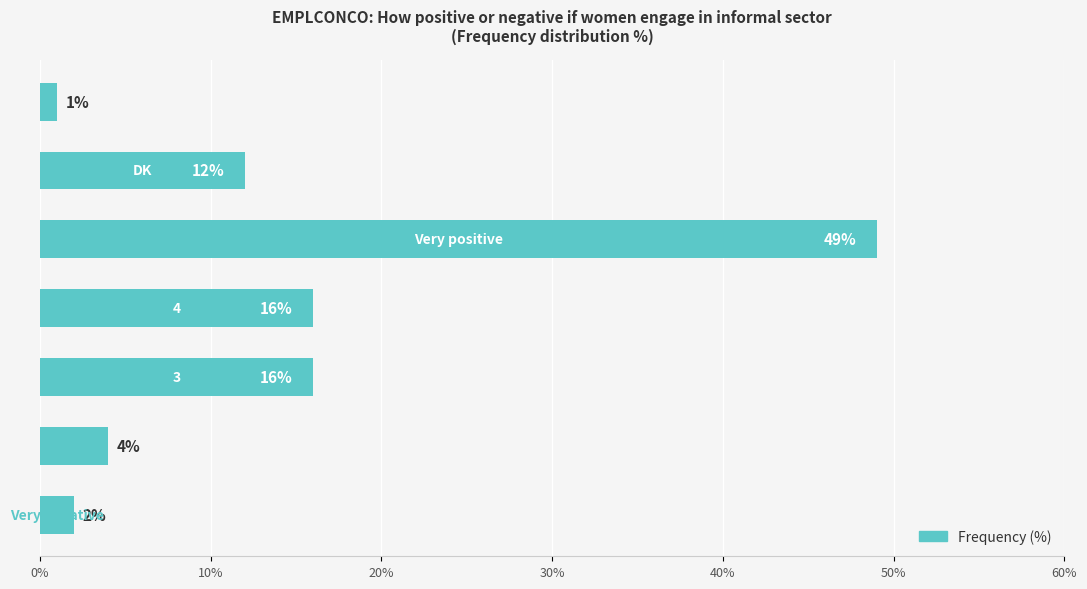

What is the greatest value displayed?

49